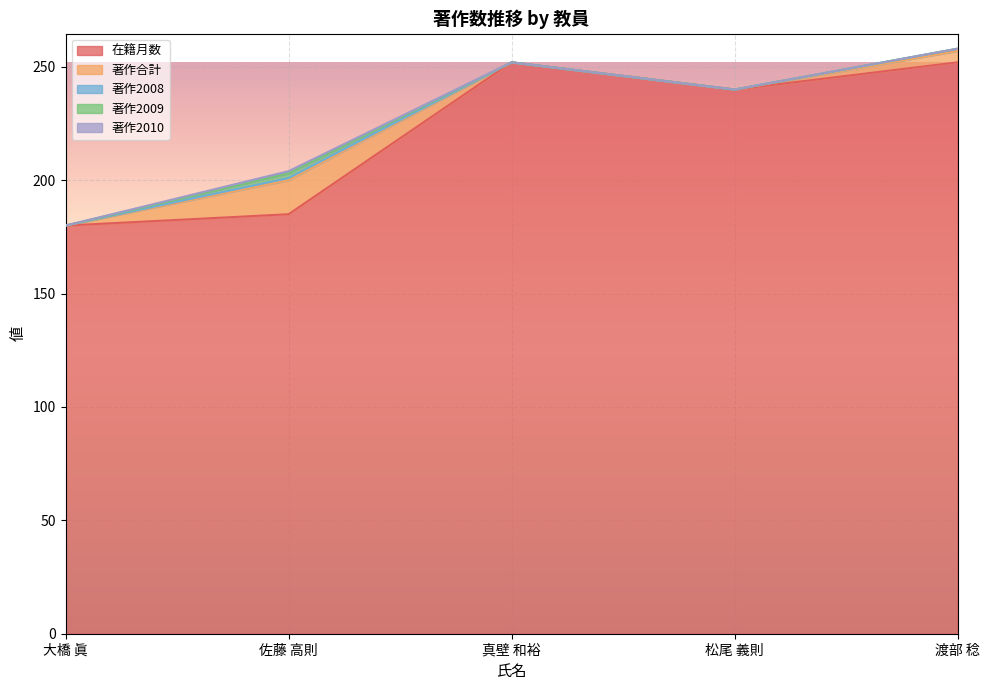

True or false: 著作合計 and 著作2010 cross at least once.

False